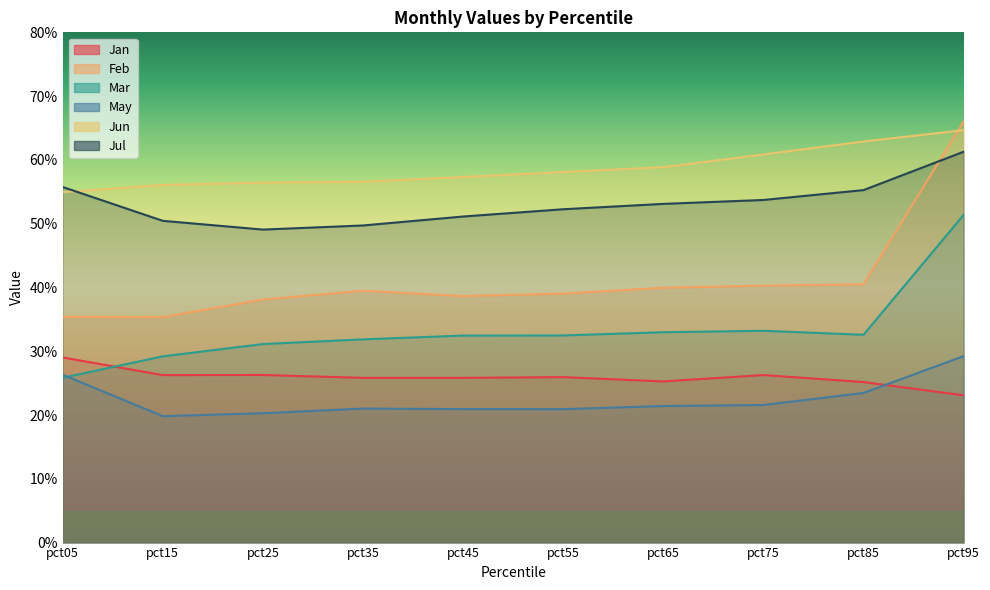

What is the sum of the Feb values at pct45 and pct25?

0.8